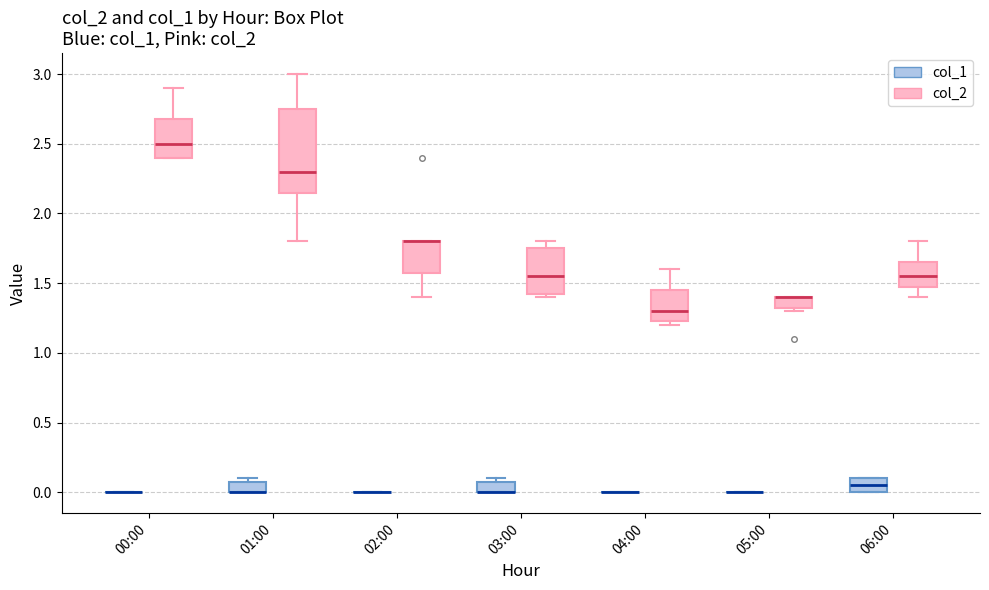

Where is the upper edge of the box for 03:00 (col_1) on the y-axis? The values are not printed on the chart, so give them approximately, as read against the axis.

0.10